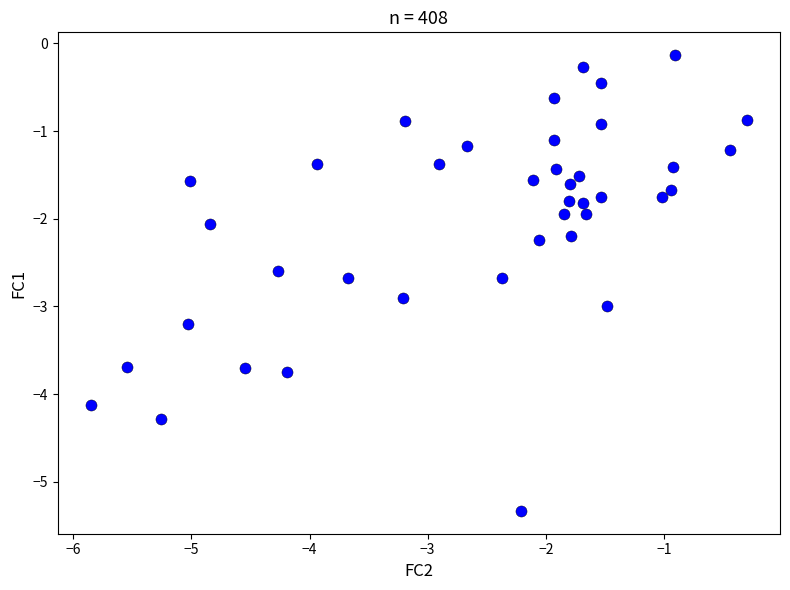

Count the number of points in this scatter plot.

40